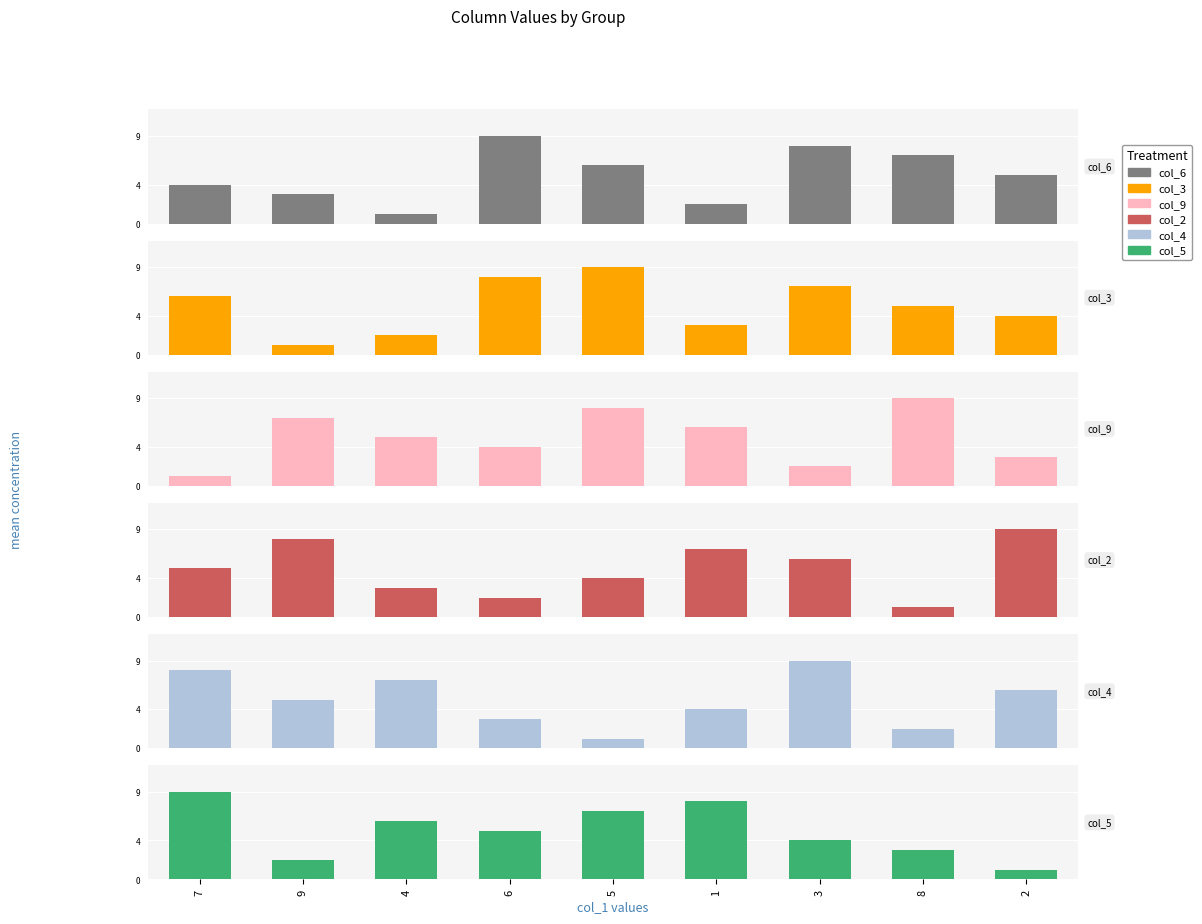

Is the value of col_6 at 5 greater than the value of col_2 at 6?

Yes